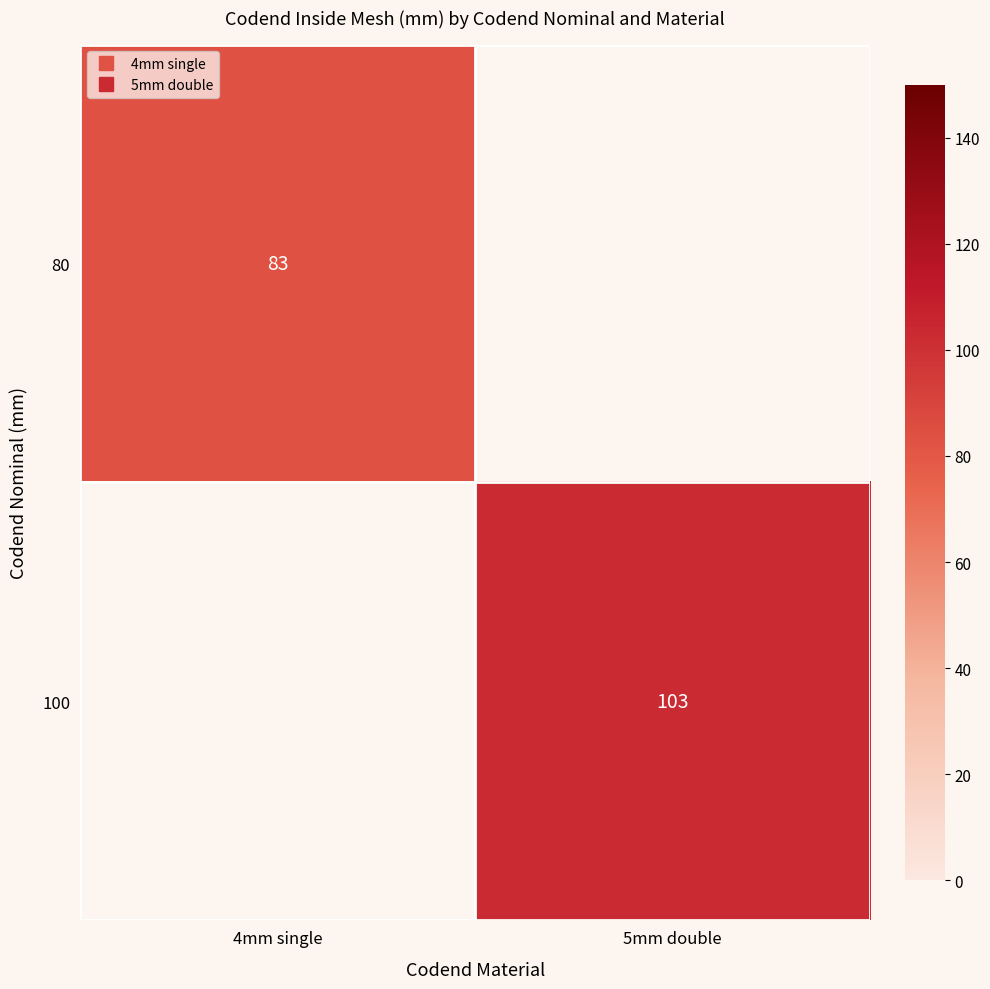

At how many categories does at least one series exceed 86?

1